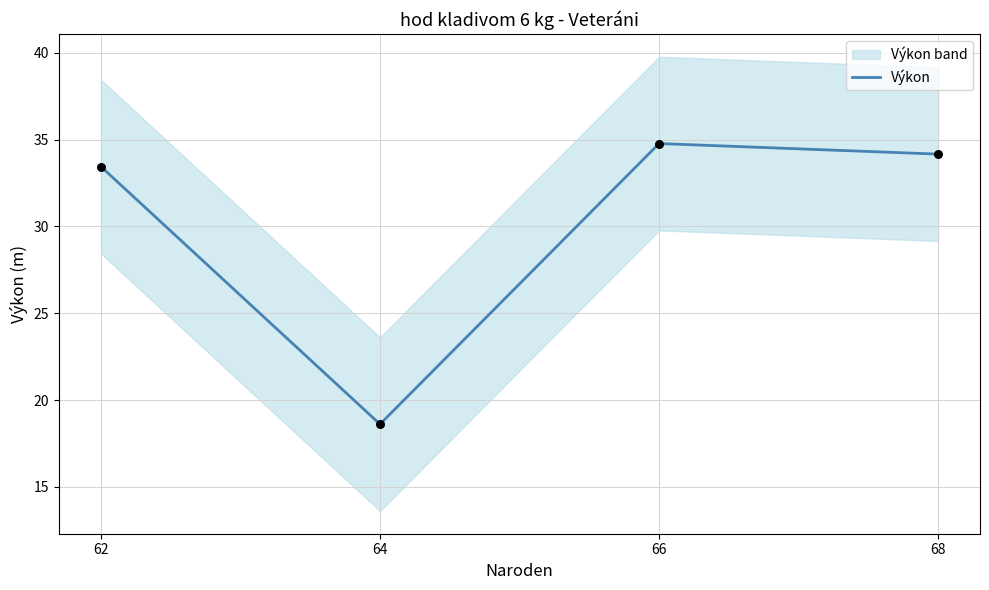

What is the ratio of the value at 66 to the value at 68?

1.0